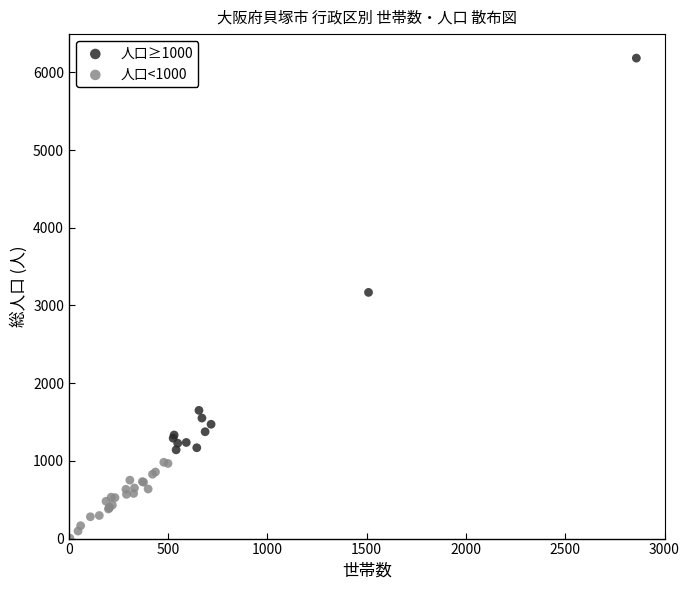

Which series has the largest Y range (max minus min)?

人口≥1000